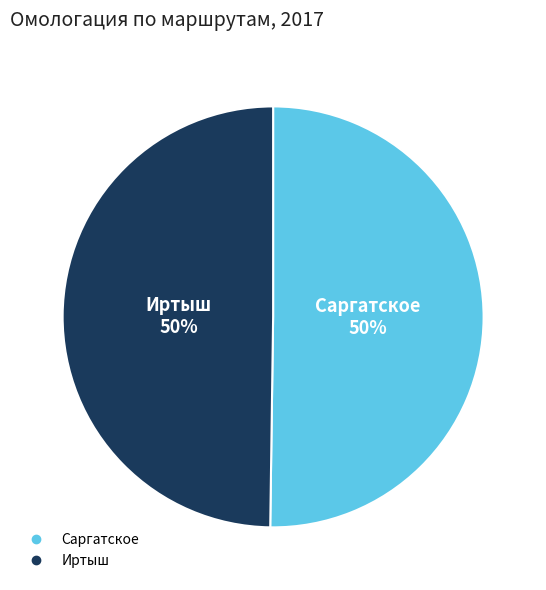

How many segments does this pie chart have?

2